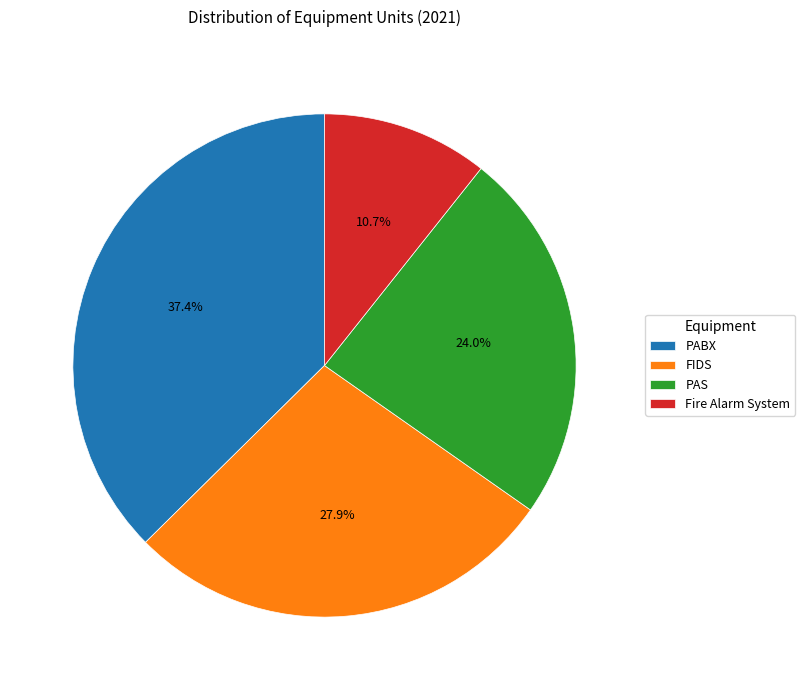

How much of the chart is everything except PABX?

62.6%